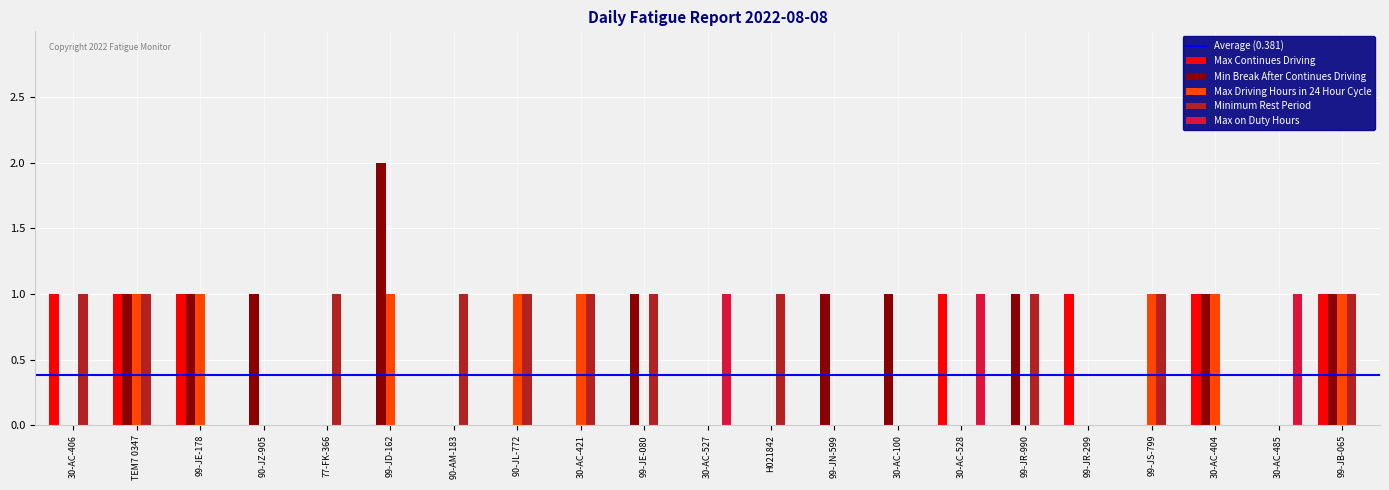

Reading left to right, what are all the values shown in this chart?

Max Continues Driving: 1	1	1	0	0	0	0	0	0	0	0	0	0	0	1	0	1	0	1	0	1
Min Break After Continues Driving: 0	1	1	1	0	2	0	0	0	1	0	0	1	1	0	1	0	0	1	0	1
Max Driving Hours in 24 Hour Cycle: 0	1	1	0	0	1	0	1	1	0	0	0	0	0	0	0	0	1	1	0	1
Minimum Rest Period: 1	1	0	0	1	0	1	1	1	1	0	1	0	0	0	1	0	1	0	0	1
Max on Duty Hours: 0	0	0	0	0	0	0	0	0	0	1	0	0	0	1	0	0	0	0	1	0